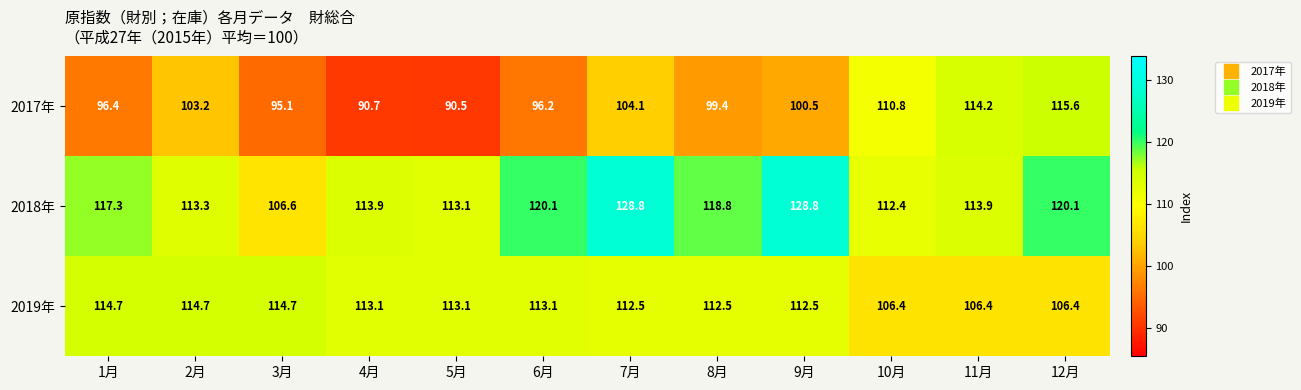

How many series are shown in this chart?

3